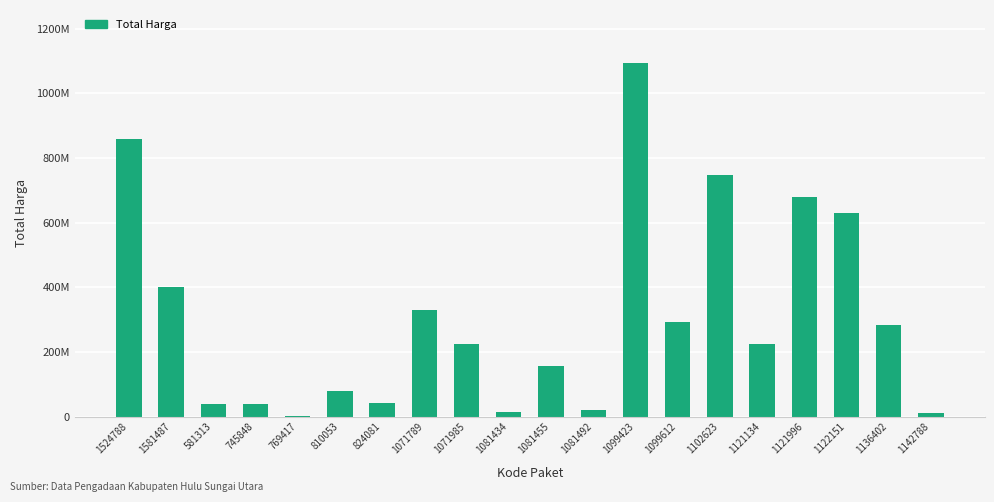

The chart shows a value of 140452608 at 810053. True or false?

False